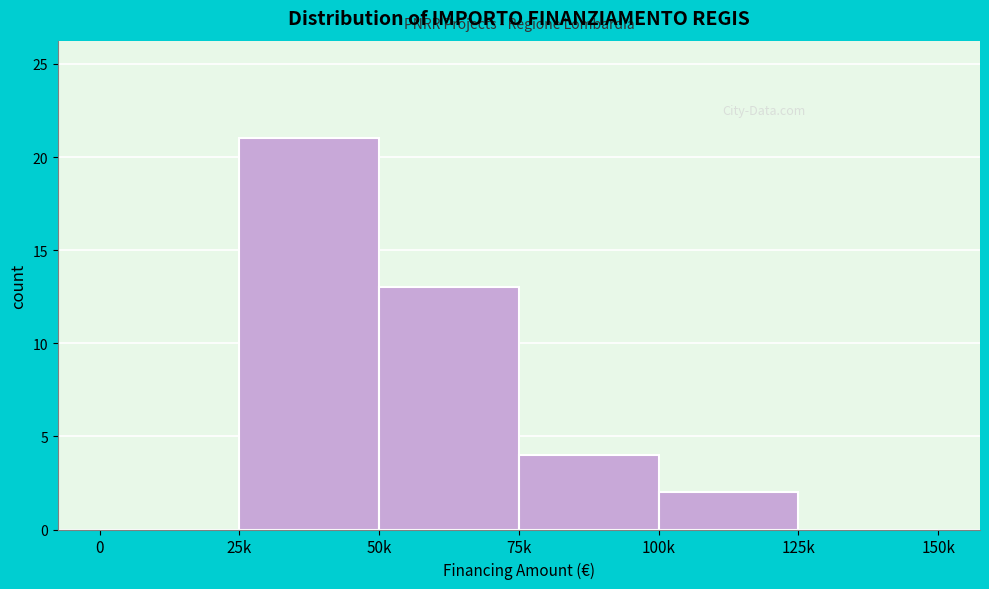

Reading left to right, transcribe all the data shown in this chart.

0=0	25k=21	50k=13	75k=4	100k=2	125k=0